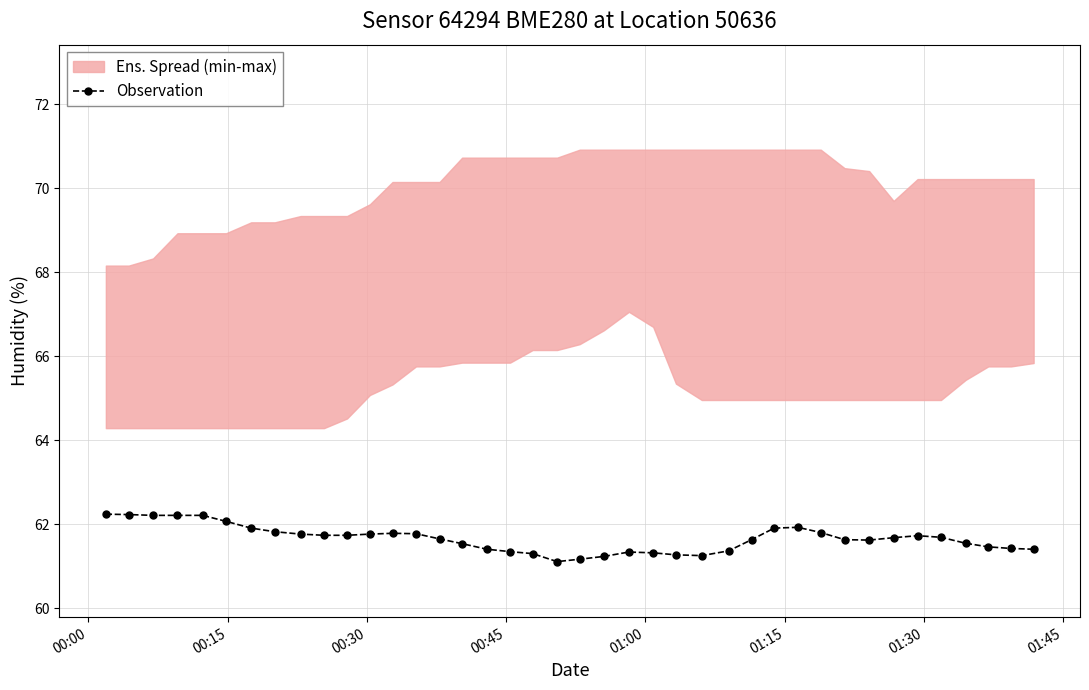

What is the minimum value shown in the chart?

61.1